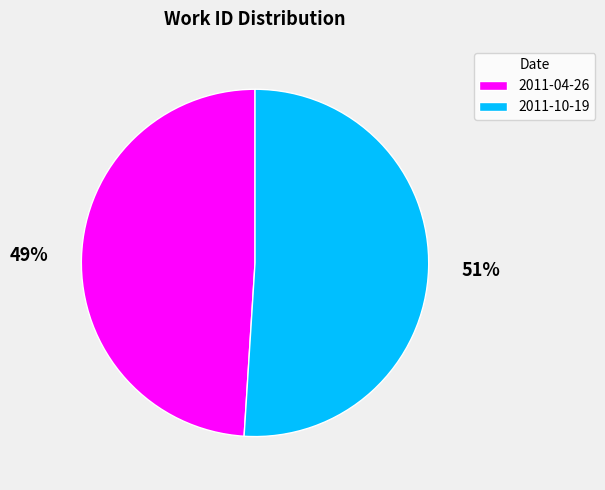

What percentage is the 2011-04-26 slice, to the nearest percent?

49%